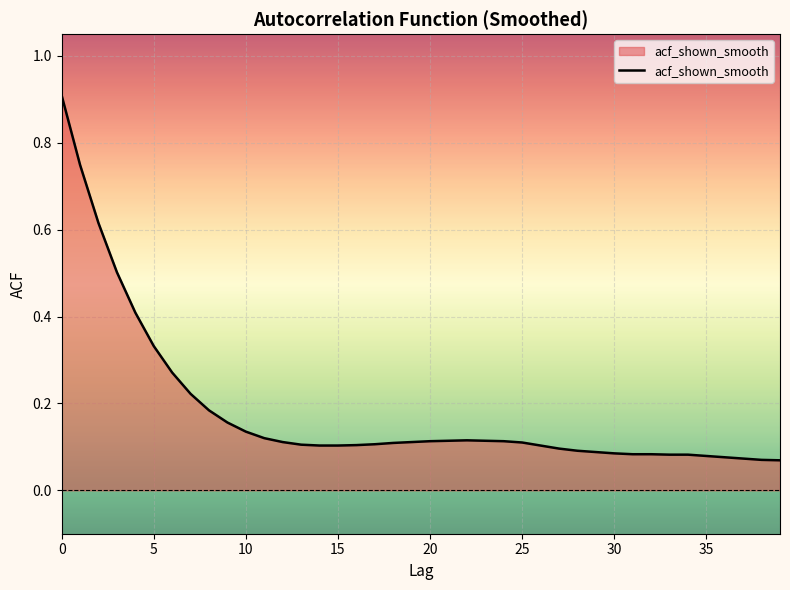

What is the difference between the maximum and minimum values?

0.8